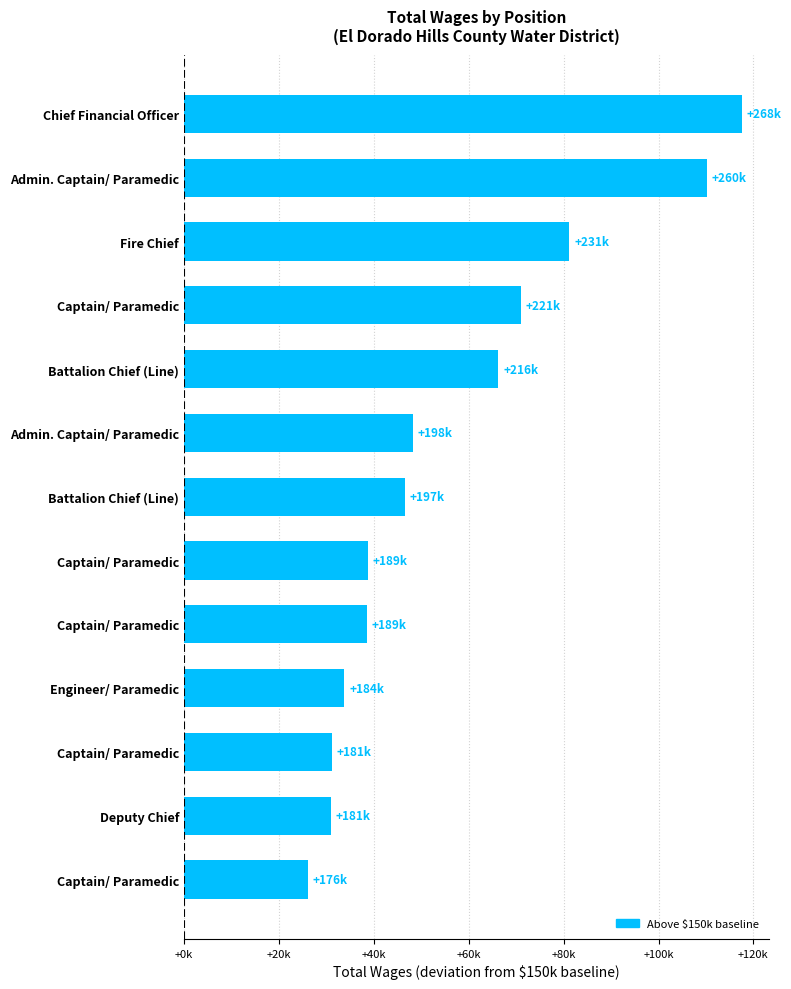

What is the maximum value shown in the chart?

117512